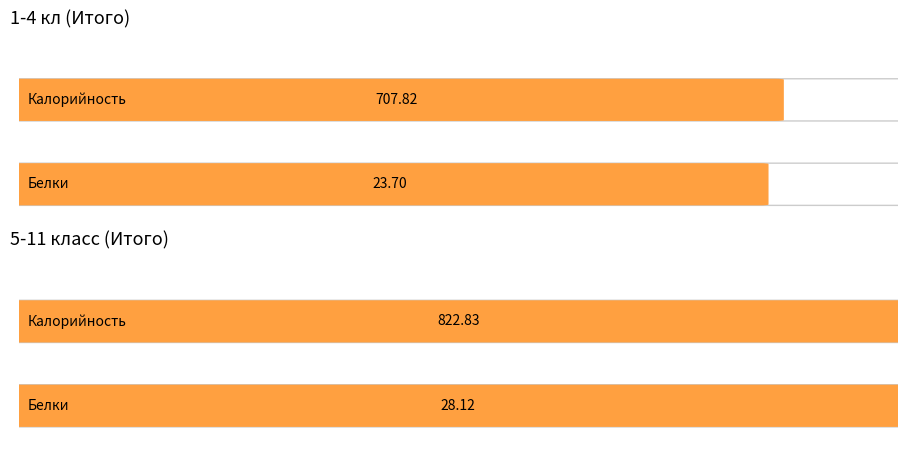

Which series changed the most between ИТОГО (1-4) and закуска (5-11)?

Калорийность